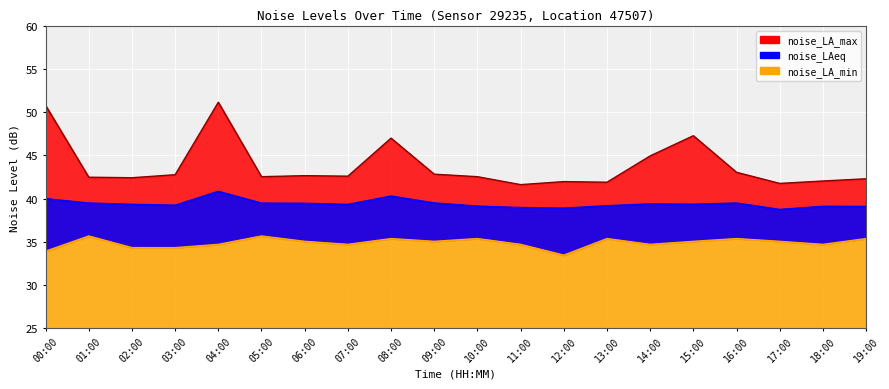

Reading left to right, list all the values displayed in this chart.

noise_LA_max: 50.8	42.5	42.4	42.8	51.2	42.5	42.6	42.6	47.0	42.8	42.5	41.6	42.0	41.9	44.9	47.3	43.0	41.8	42.0	42.3
noise_LAeq: 40.0	39.5	39.3	39.2	40.8	39.5	39.5	39.3	40.3	39.5	39.1	39.0	38.9	39.2	39.4	39.3	39.5	38.7	39.1	39.1
noise_LA_min: 33.9	35.7	34.3	34.3	34.7	35.7	35.0	34.7	35.4	35.0	35.4	34.7	33.4	35.4	34.7	35.0	35.4	35.0	34.7	35.4